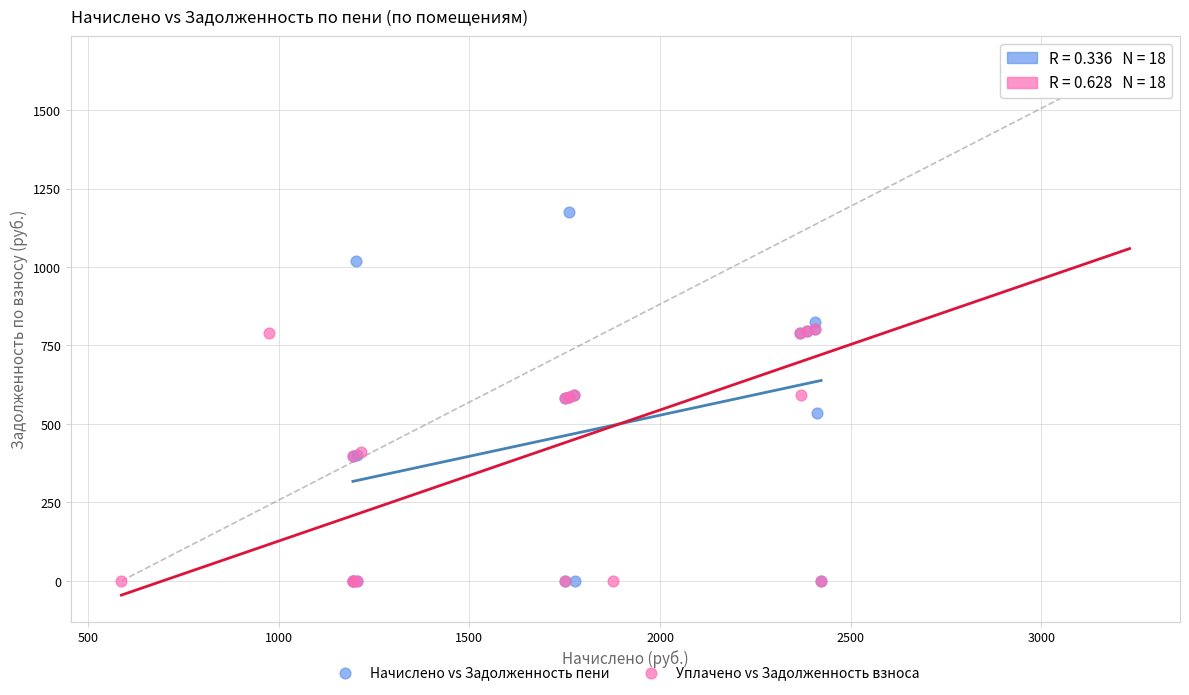

Which series reaches the maximum Y coordinate?

Уплачено vs Задолженность взноса